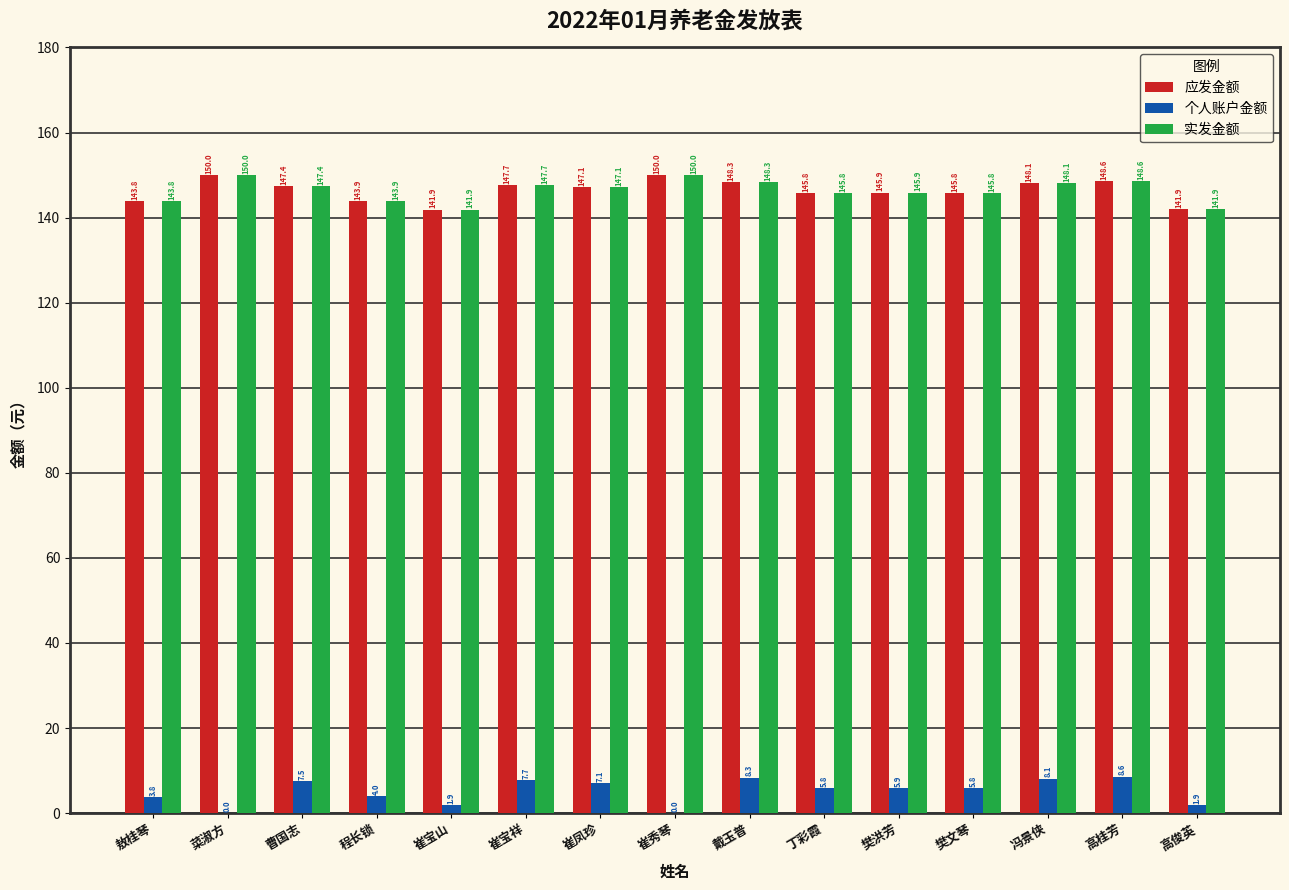

What is the greatest value displayed?

150.0